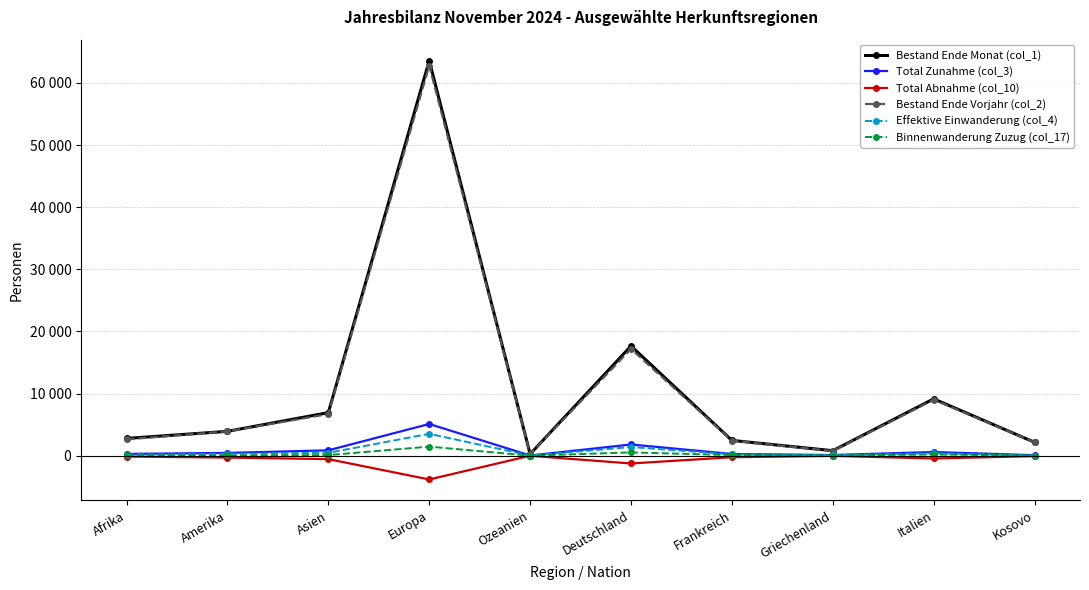

List the series in order of their peak value, lowest first.

Total Abnahme (col_10), Binnenwanderung Zuzug (col_17), Effektive Einwanderung (col_4), Total Zunahme (col_3), Bestand Ende Vorjahr (col_2), Bestand Ende Monat (col_1)